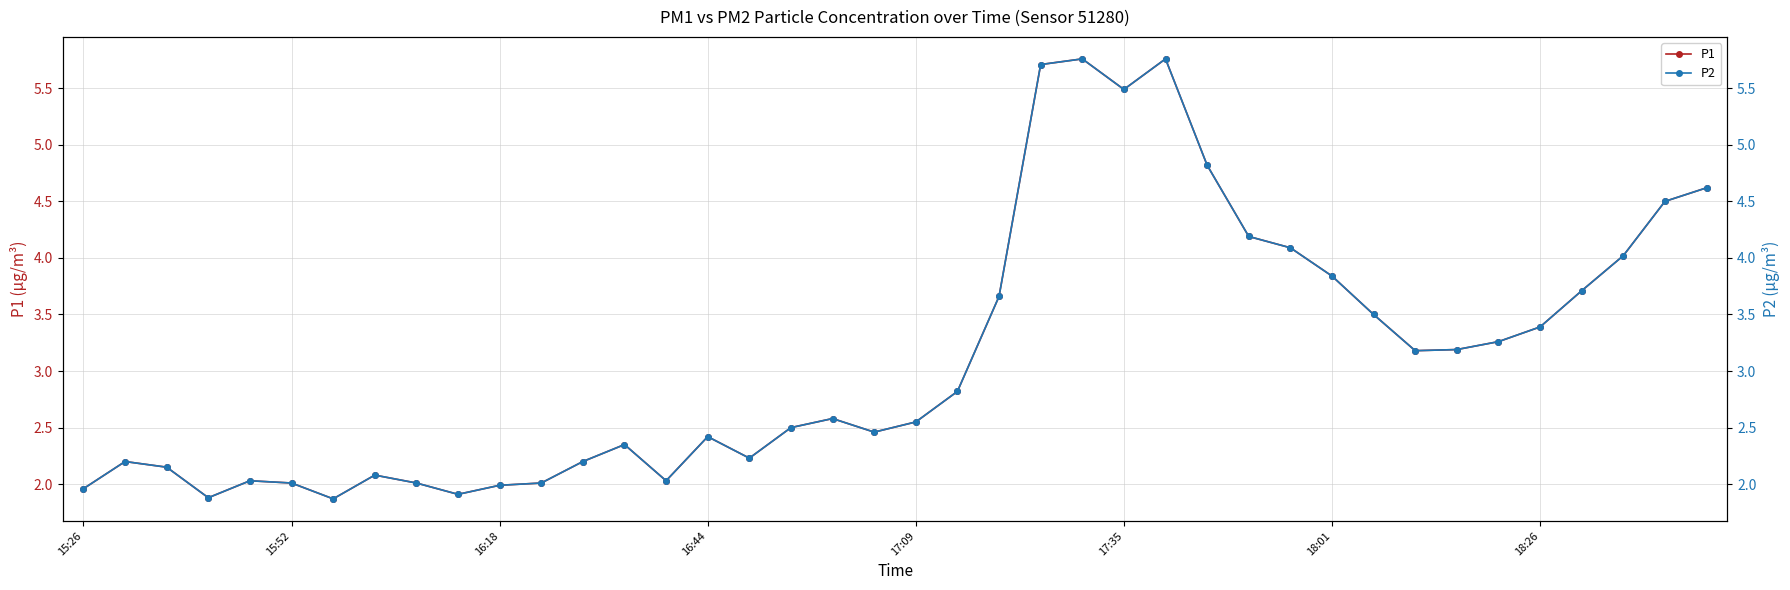

What is the difference between the second highest and second lowest values in the P1 series?

3.9